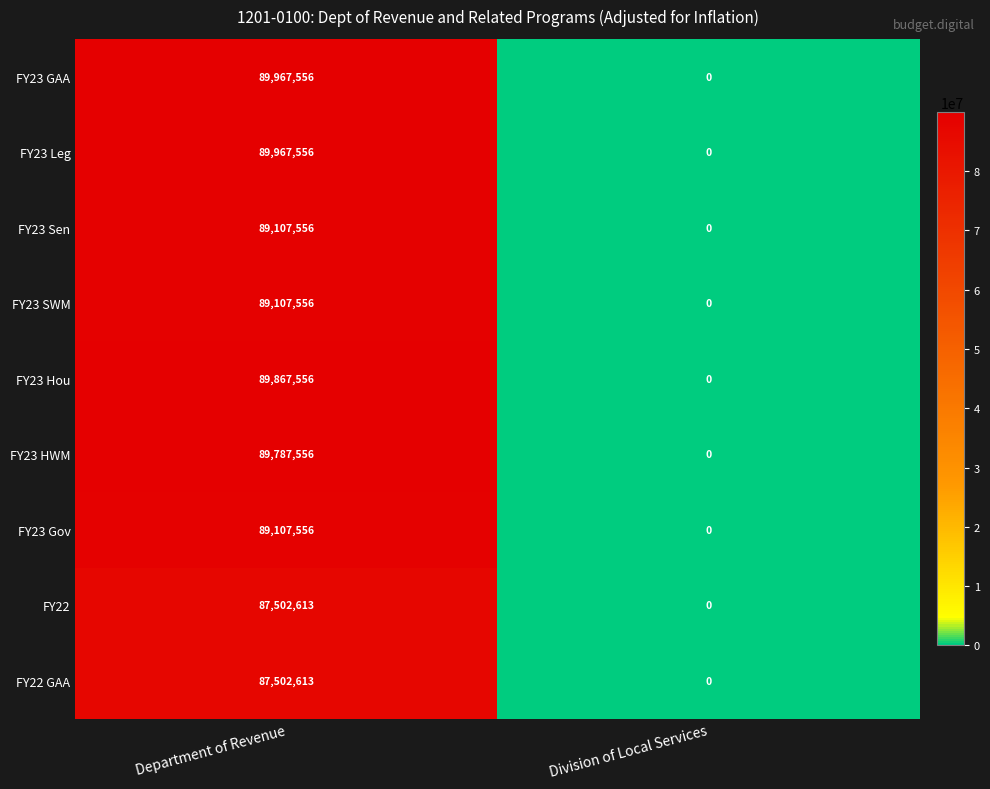

Reading left to right, list all the values displayed in this chart.

FY23 GAA: Department of Revenue=89967556	Division of Local Services=0
FY23 Leg: Department of Revenue=89967556	Division of Local Services=0
FY23 Sen: Department of Revenue=89107556	Division of Local Services=0
FY23 SWM: Department of Revenue=89107556	Division of Local Services=0
FY23 Hou: Department of Revenue=89867556	Division of Local Services=0
FY23 HWM: Department of Revenue=89787556	Division of Local Services=0
FY23 Gov: Department of Revenue=89107556	Division of Local Services=0
FY22: Department of Revenue=87502613	Division of Local Services=0
FY22 GAA: Department of Revenue=87502613	Division of Local Services=0